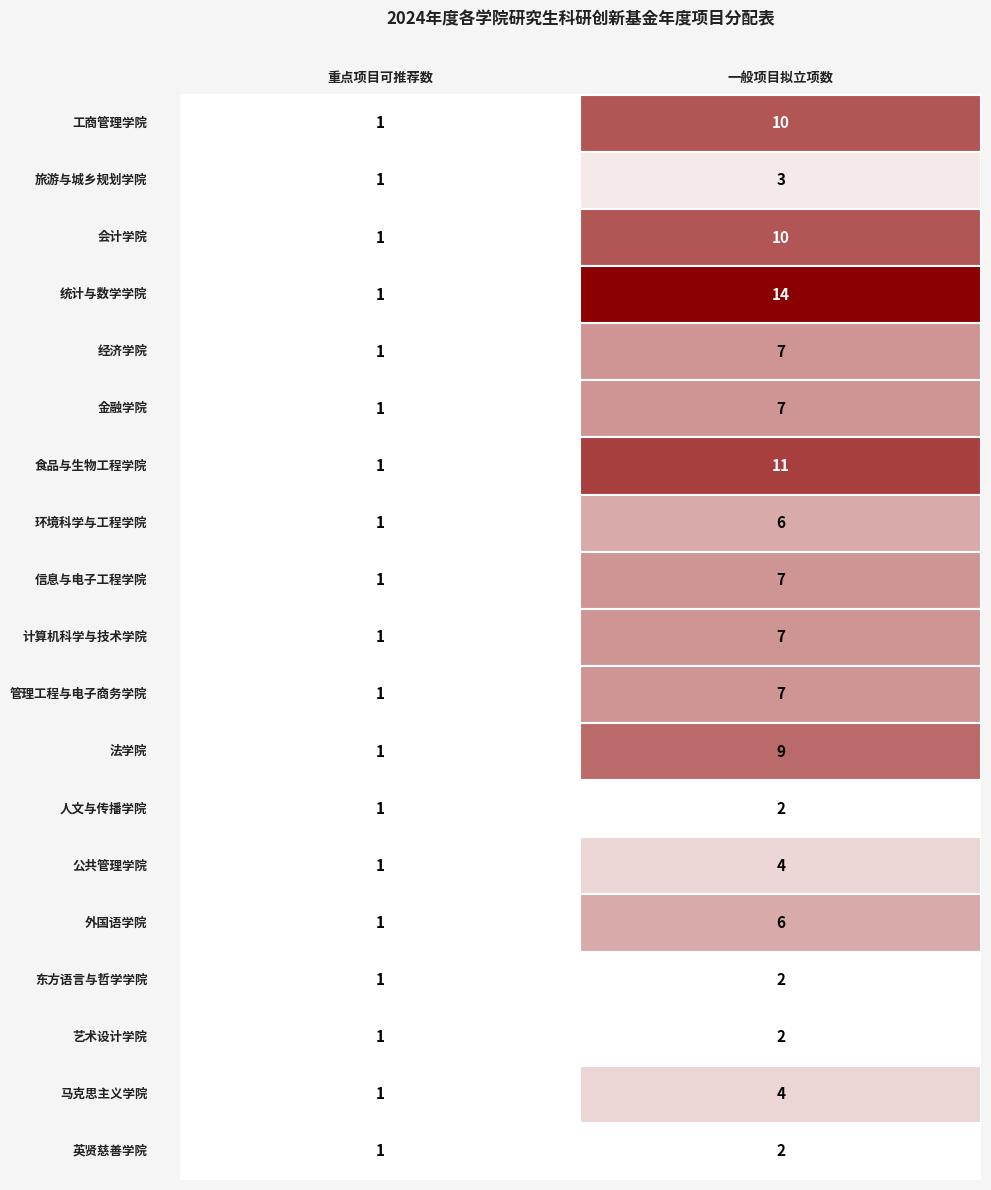

The value of 重点项目可推荐数 at 金融学院 is 1. True or false?

True